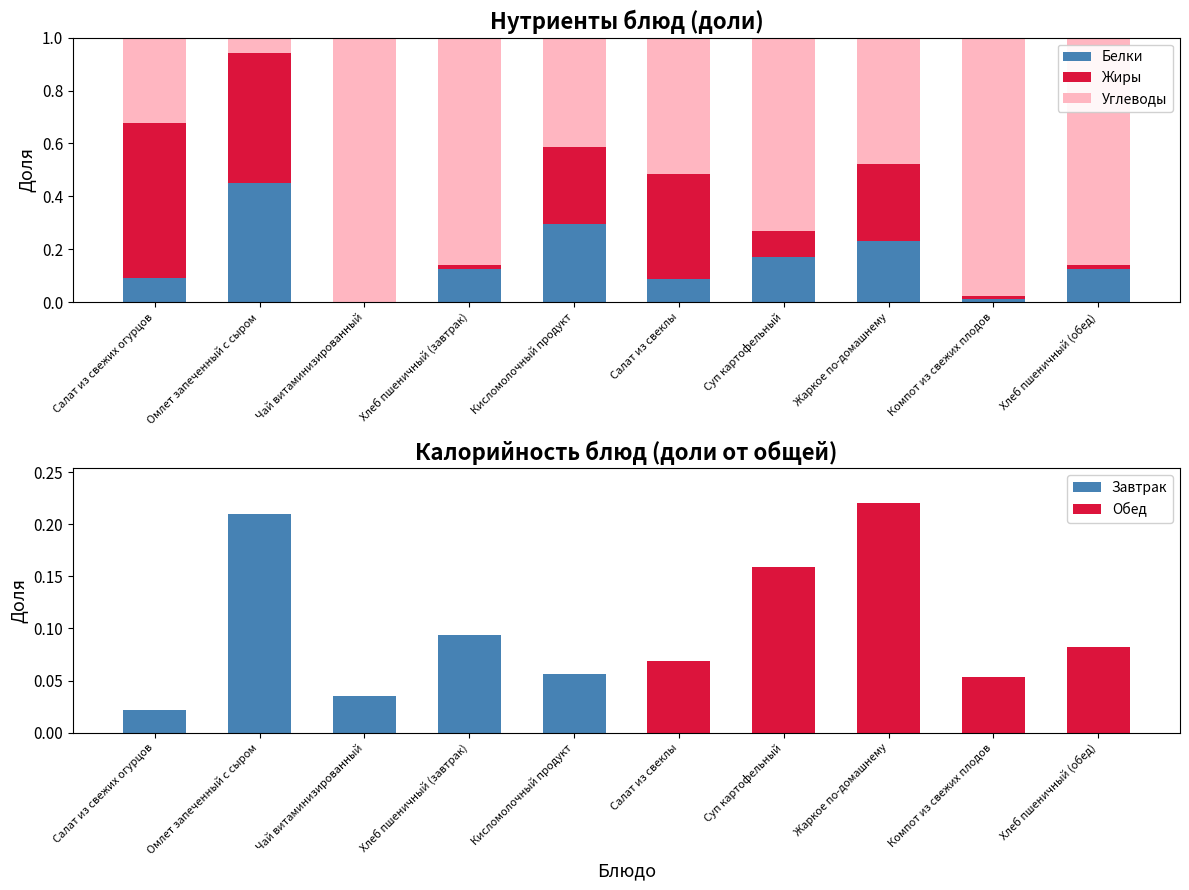

What is the sum of the Обед values at Салат из свежих огурцов and Хлеб пшеничный (обед)?

0.1